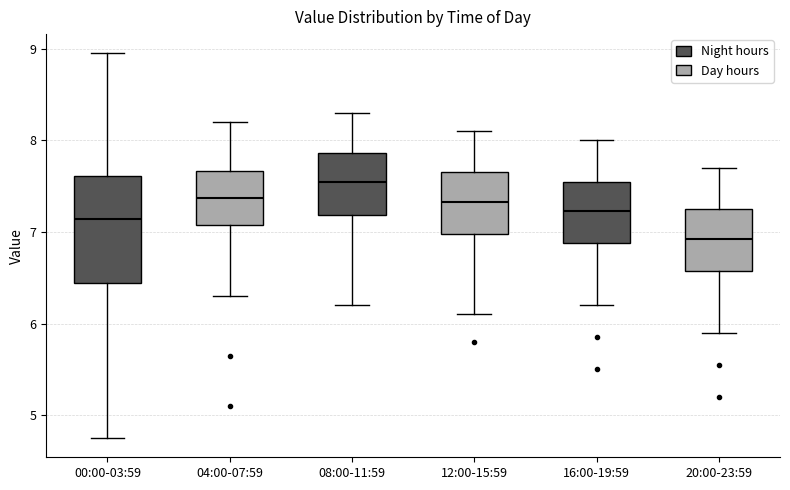

Which box's median line is the lowest?

20:00-23:59